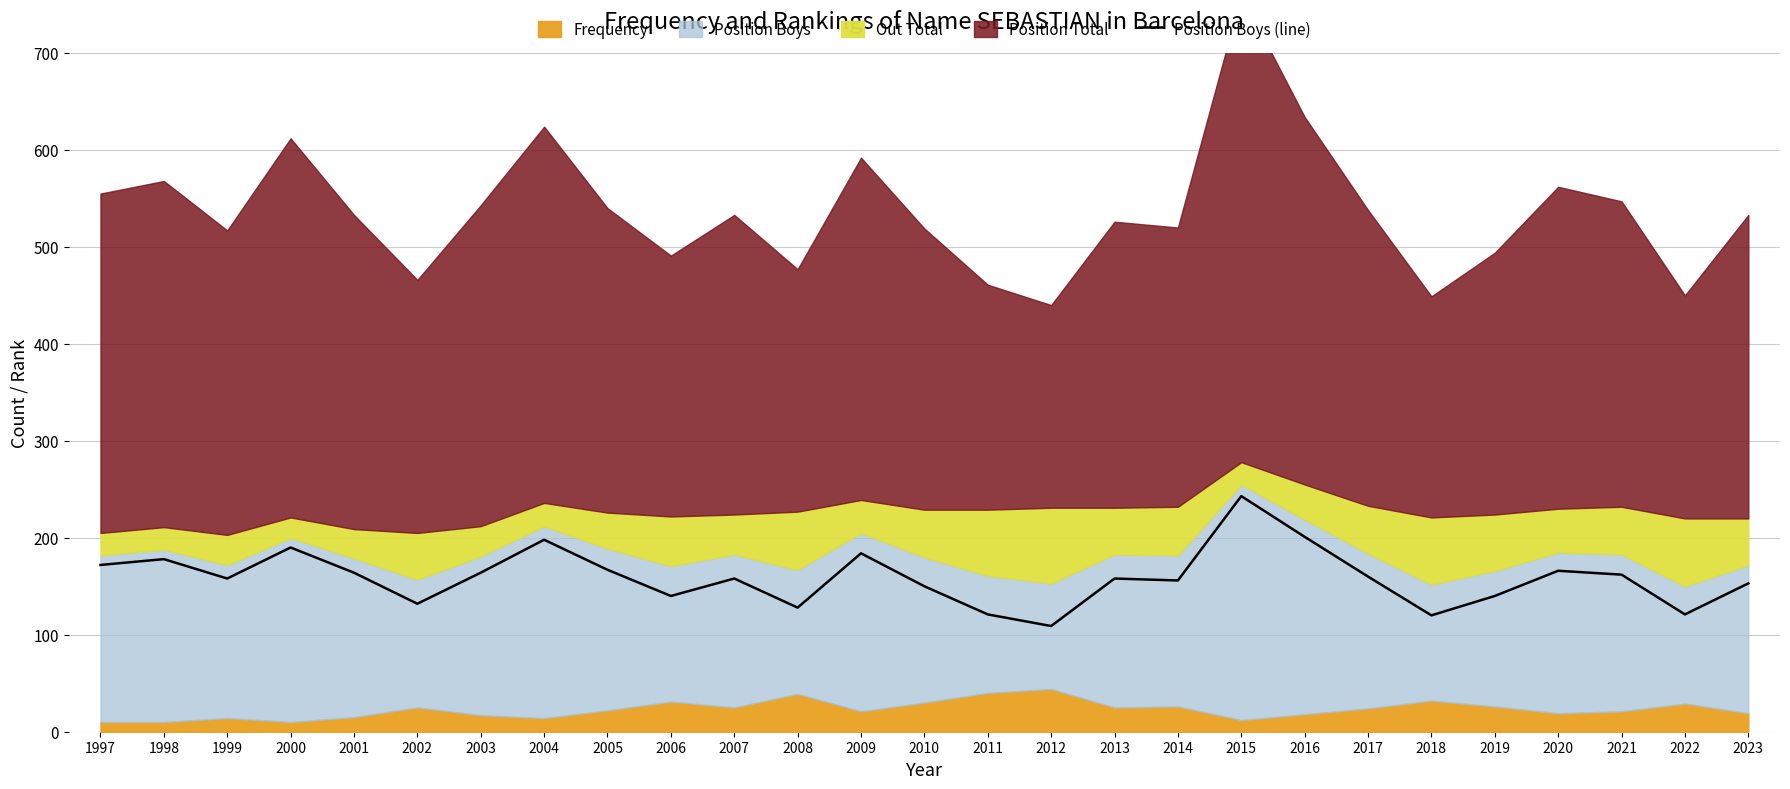

What is the difference between the values at 2013 and 2022?

37